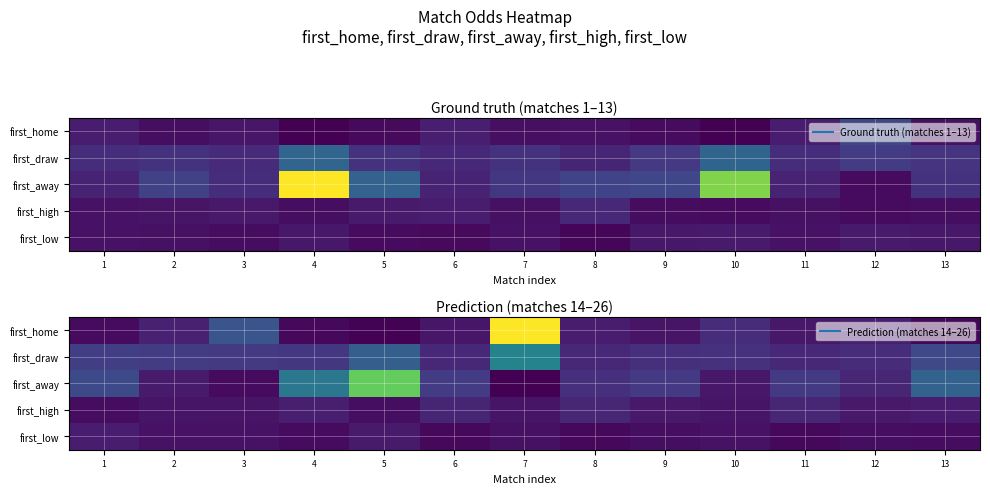

Between 9 and 3, which is larger?

3